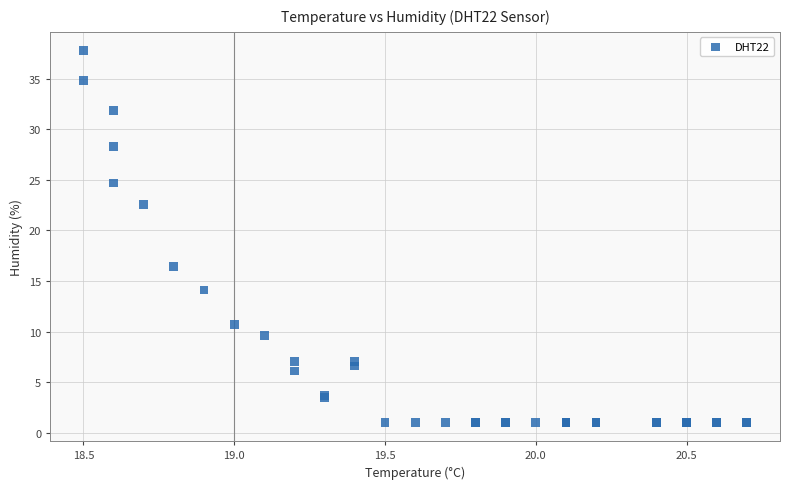

What Y value in the scatter plot is closest to 19?

16.4